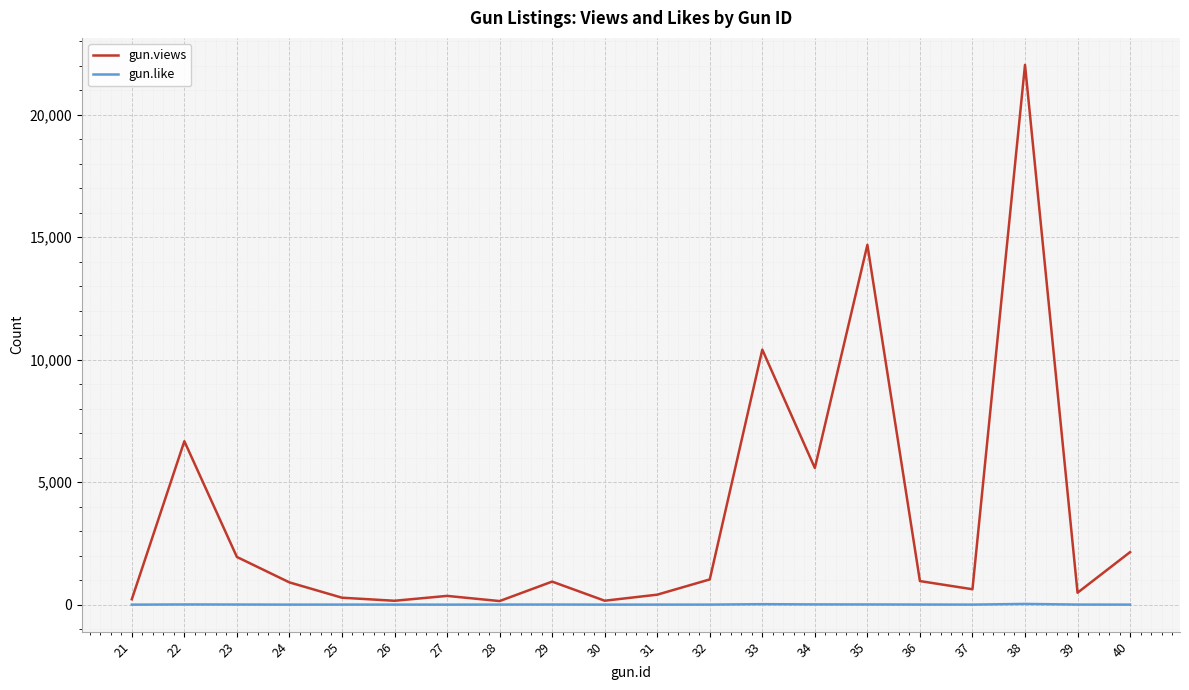

Rank the series at 40 from highest to lowest value.

gun.views, gun.like